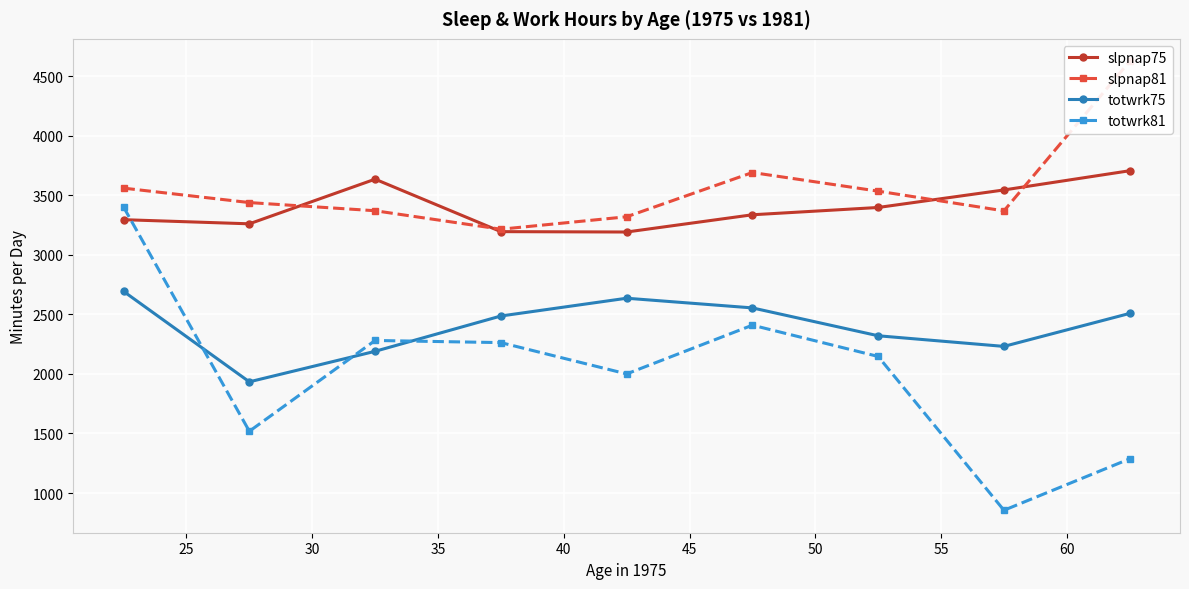

How many data points does each series have?

9